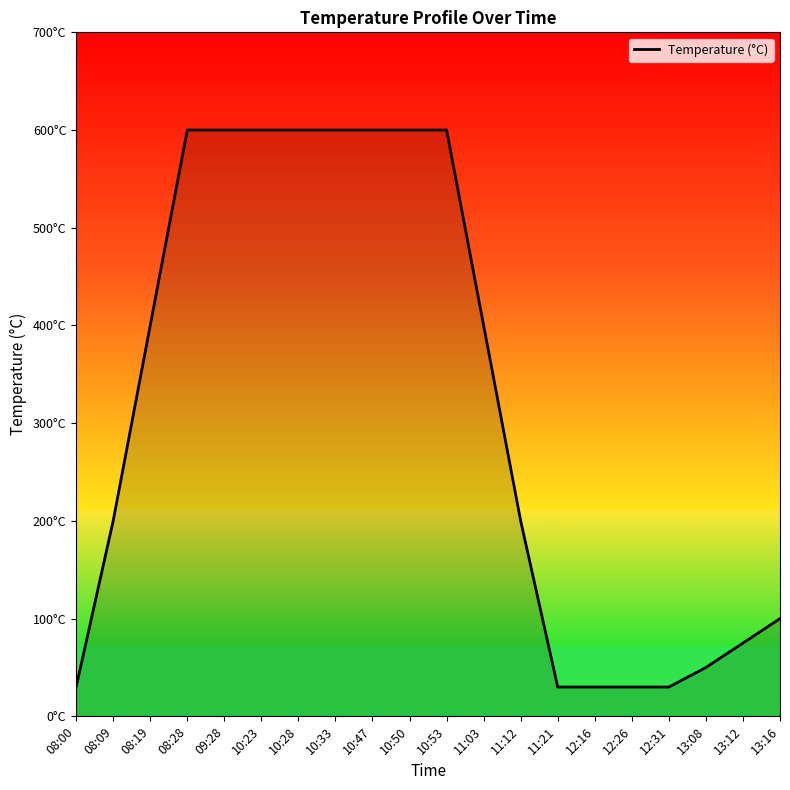

What is the change in value from 13:08 to 13:12?

+25